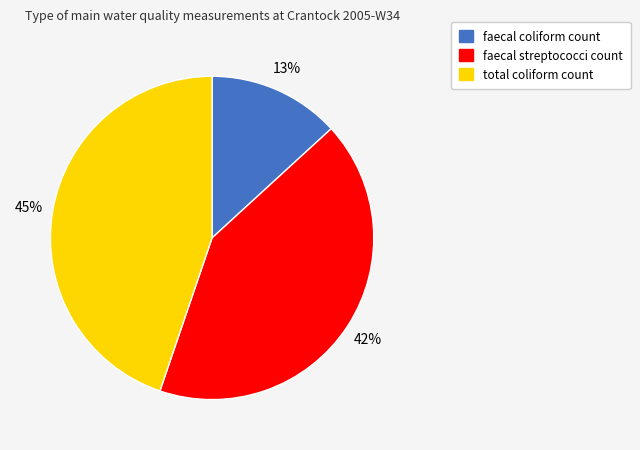

To the nearest percent, what is the average slice percentage?

33%